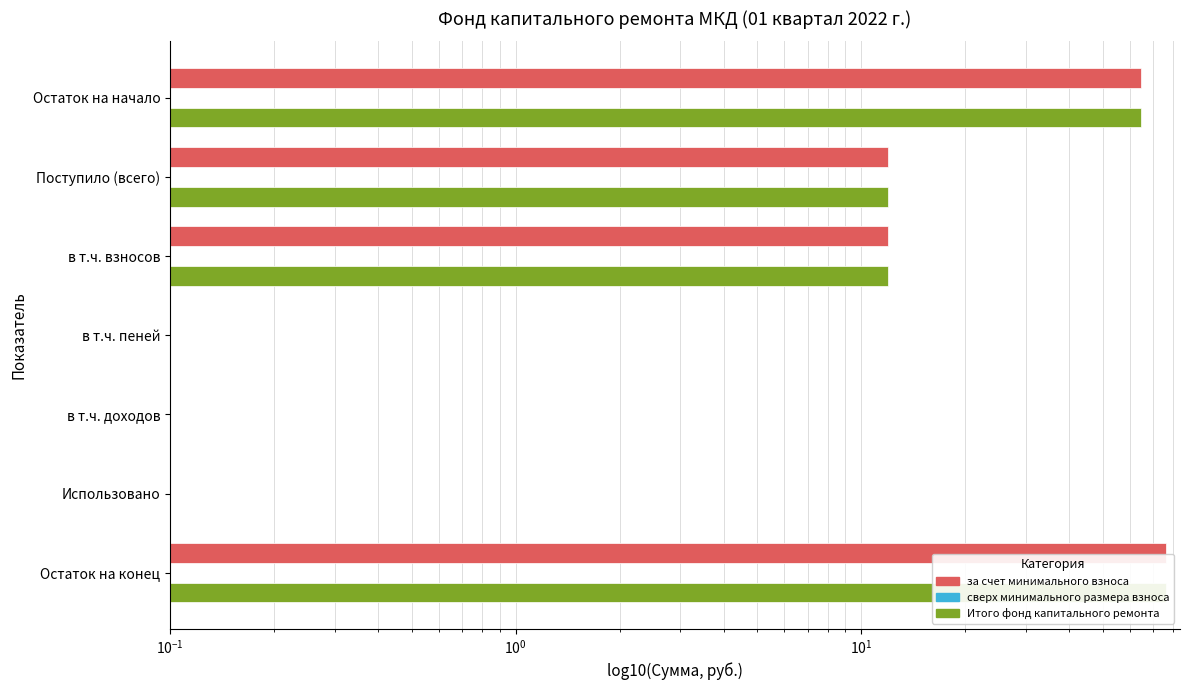

Which series changed the most between $\mathdefault{10^{-1}}$ and $\mathdefault{10^{2}}$?

за счет минимального взноса